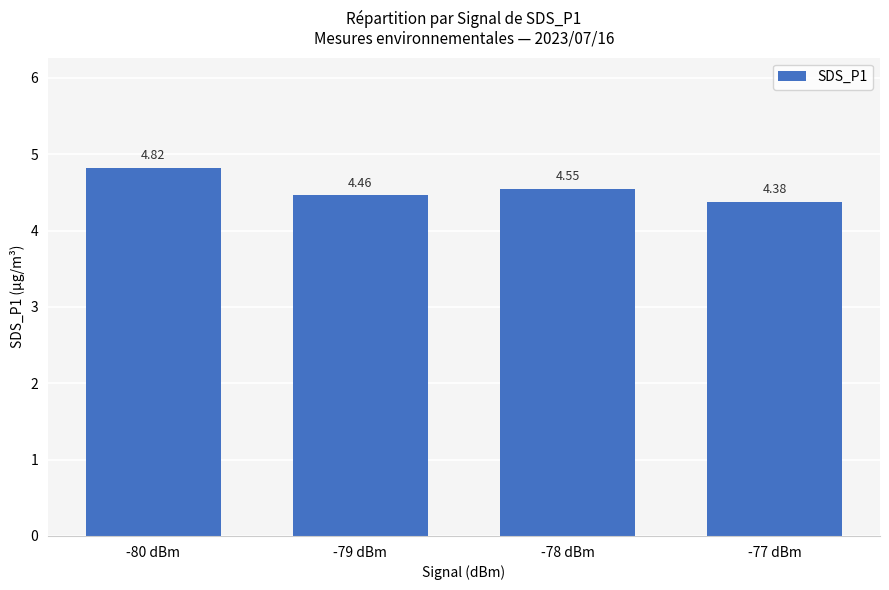

Approximately how many times larger is the value at -78 dBm compared to -80 dBm?

0.9